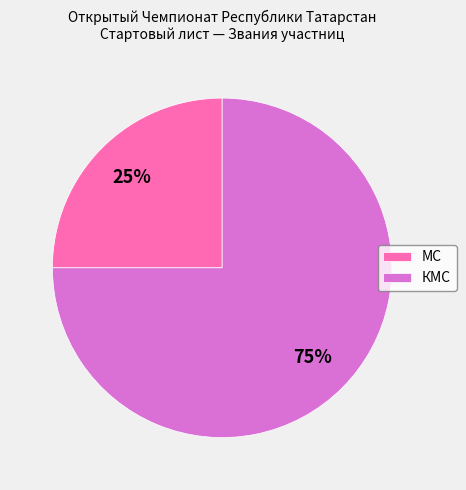

Does МС account for over 50% of the chart?

No